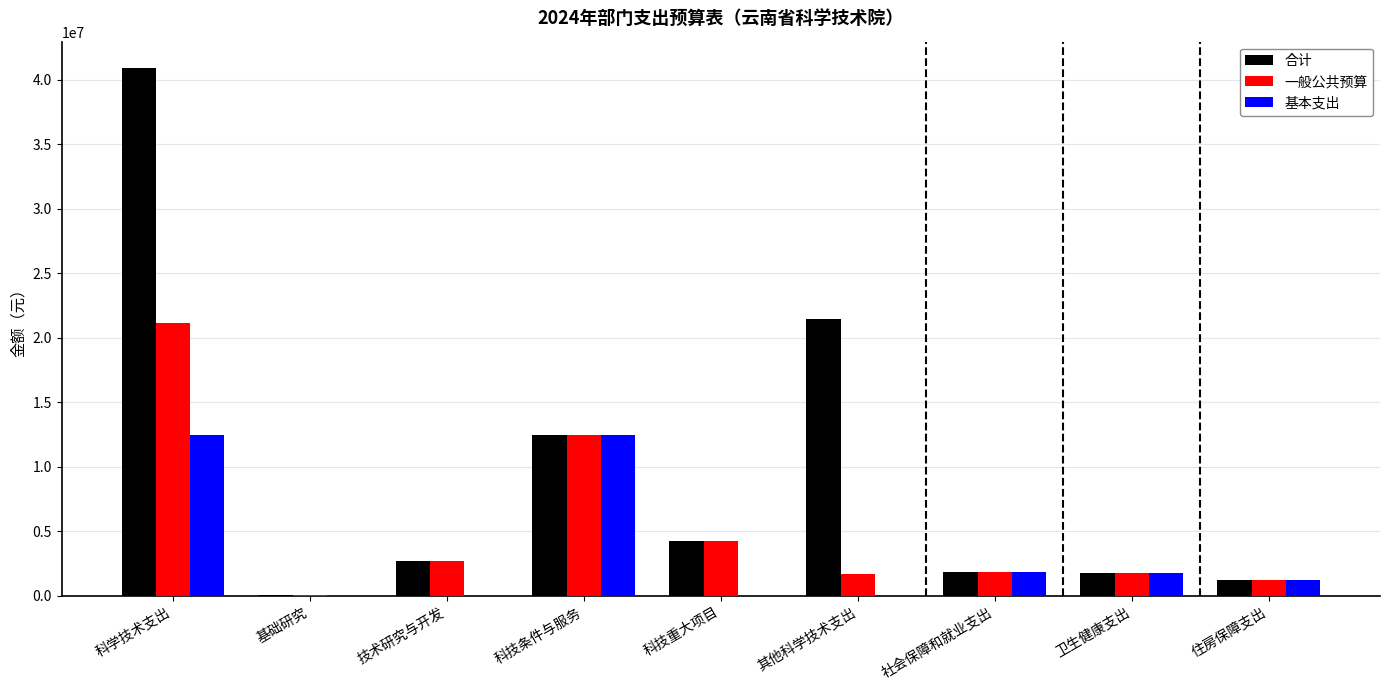

At which category is the sum across all series the highest?

科学技术支出